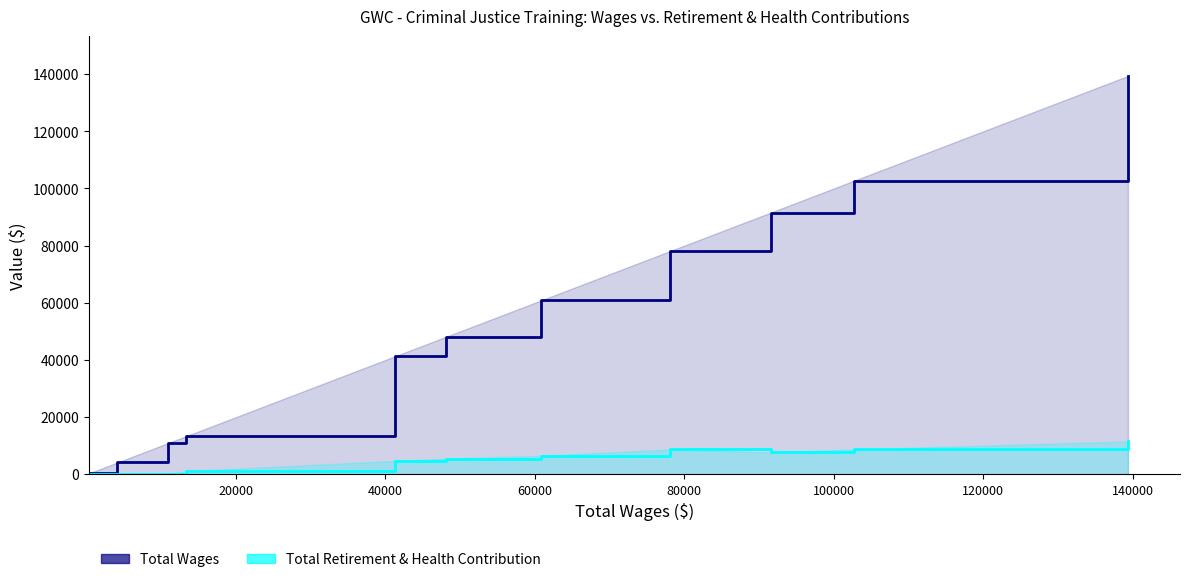

What is the difference between the maximum and minimum values in the Total Wages series?

139025